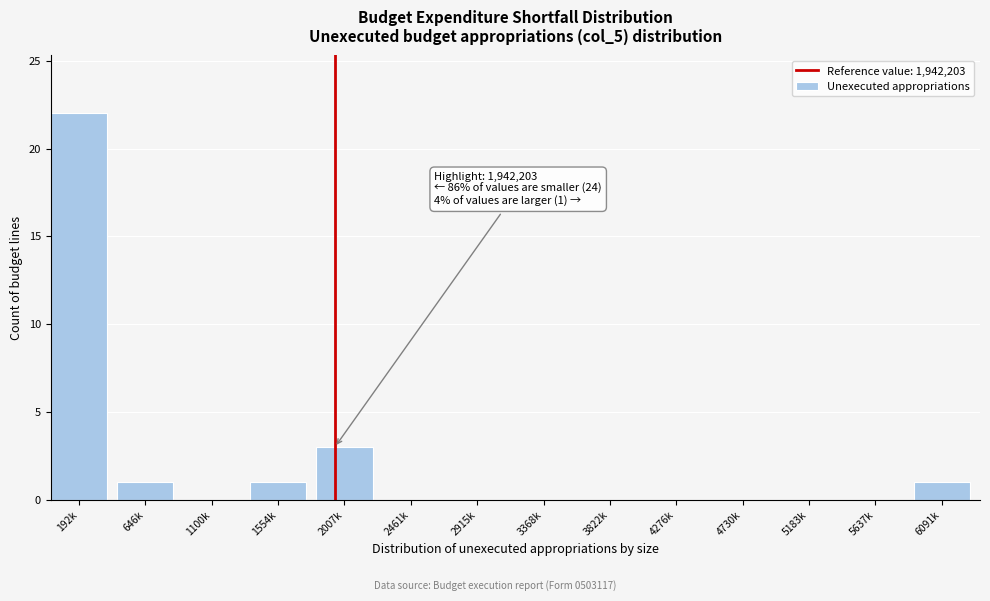

Reading left to right, extract all data points from this chart.

192k=22	646k=1	1100k=0	1554k=1	2007k=3	2461k=0	2915k=0	3368k=0	3822k=0	4276k=0	4730k=0	5183k=0	5637k=0	6091k=1